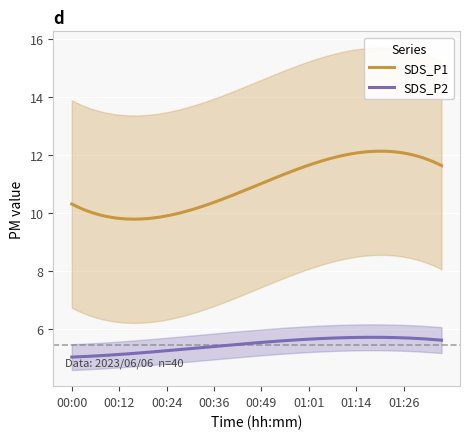

True or false: SDS_P2 and SDS_P1 intersect in this chart.

False